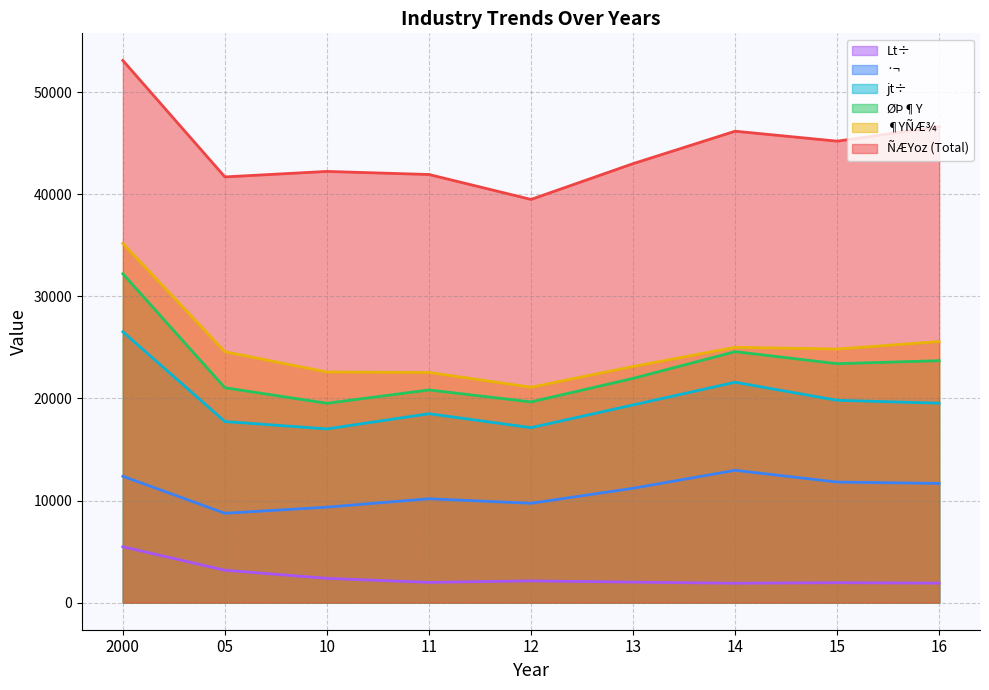

Count the number of data series in this chart.

6